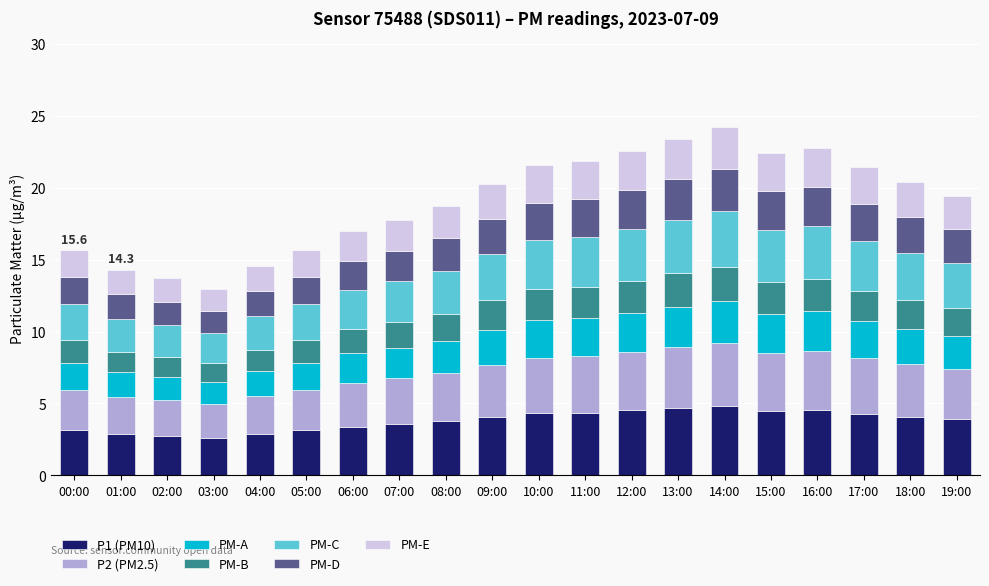

How many series are shown in this chart?

7